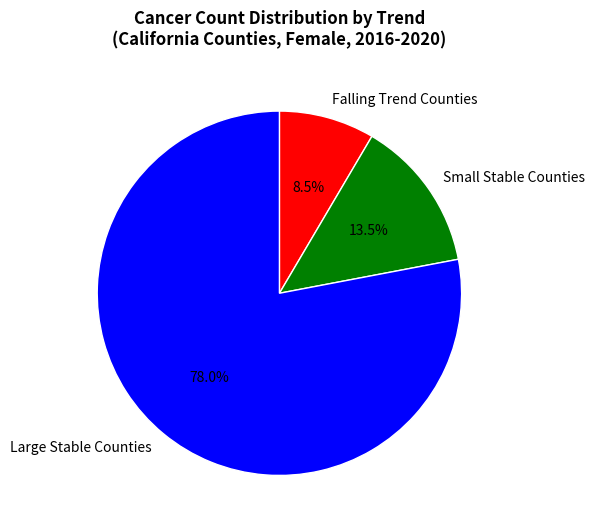

Between Large Stable Counties and Small Stable Counties, which is larger?

Large Stable Counties